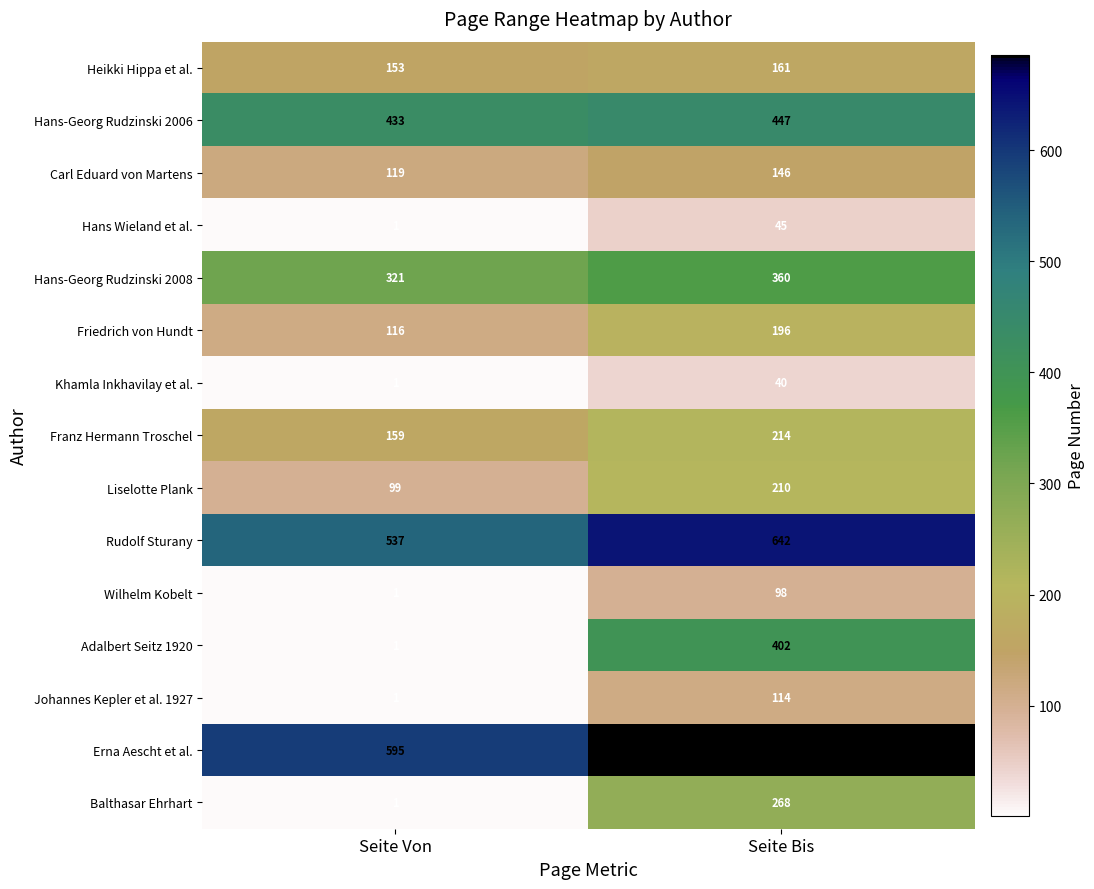

Which series has the widest spread of values?

Adalbert Seitz 1920